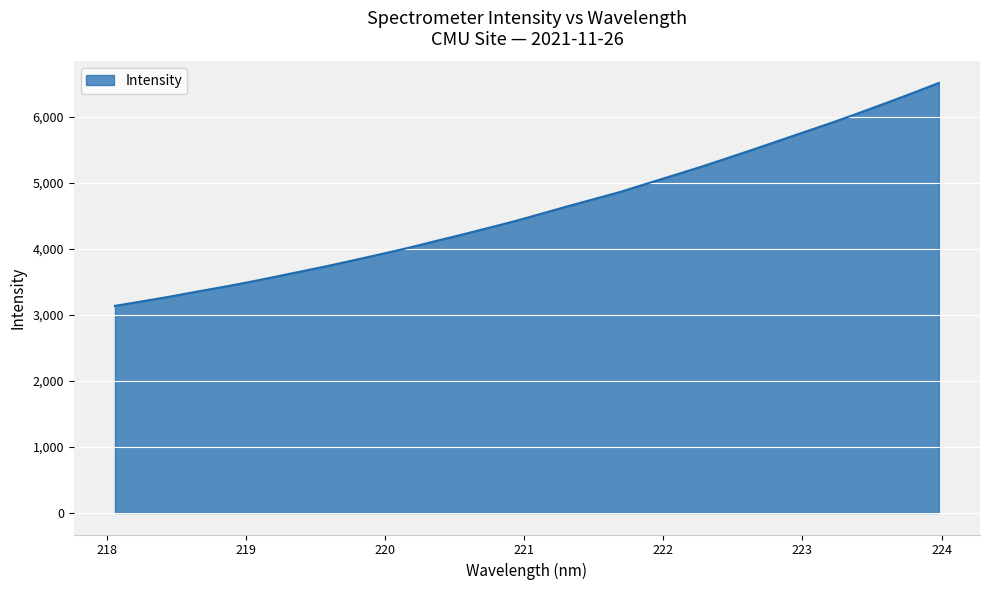

What is the minimum value shown in the chart?

3138.0